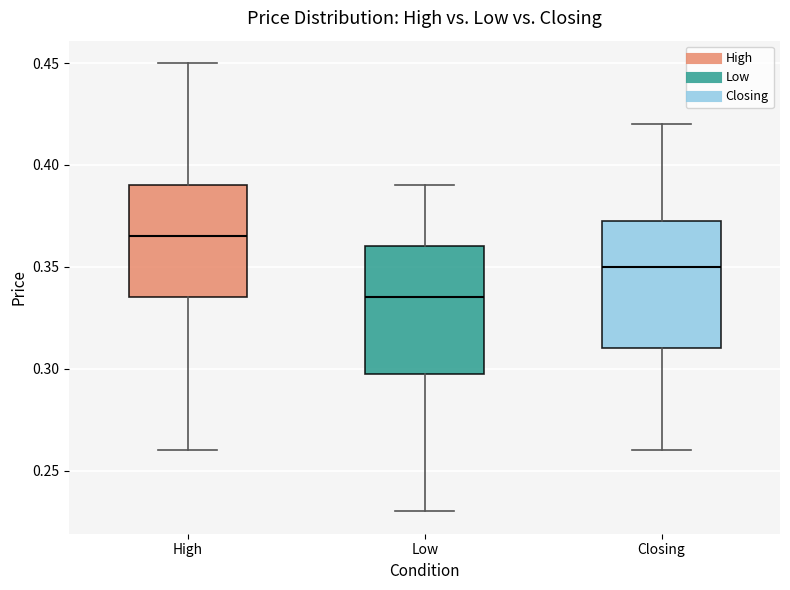

Reading left to right, read every box against the y-axis: the position of its median line, the range the box covers, and the ends of its whiskers. The values are not printed on the chart, so give them approximately, as read against the axis.

High: median 0.365, box 0.335 to 0.390, whiskers 0.260 to 0.450
Low: median 0.335, box 0.300 to 0.360, whiskers 0.230 to 0.390
Closing: median 0.350, box 0.310 to 0.375, whiskers 0.260 to 0.420